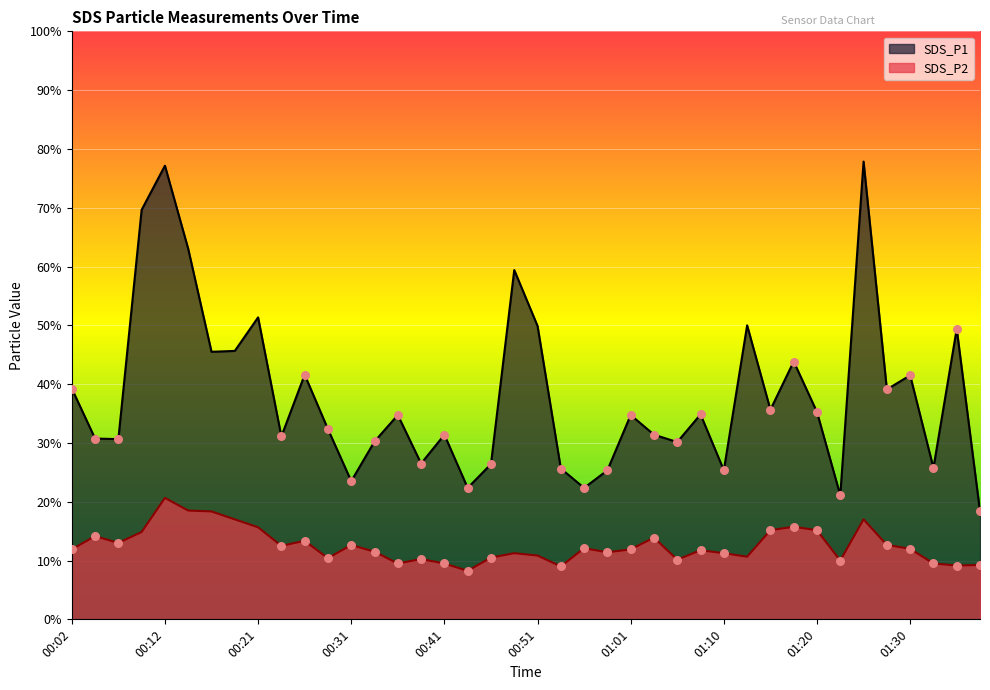

What is the total value across all series at 00:06?

8.7